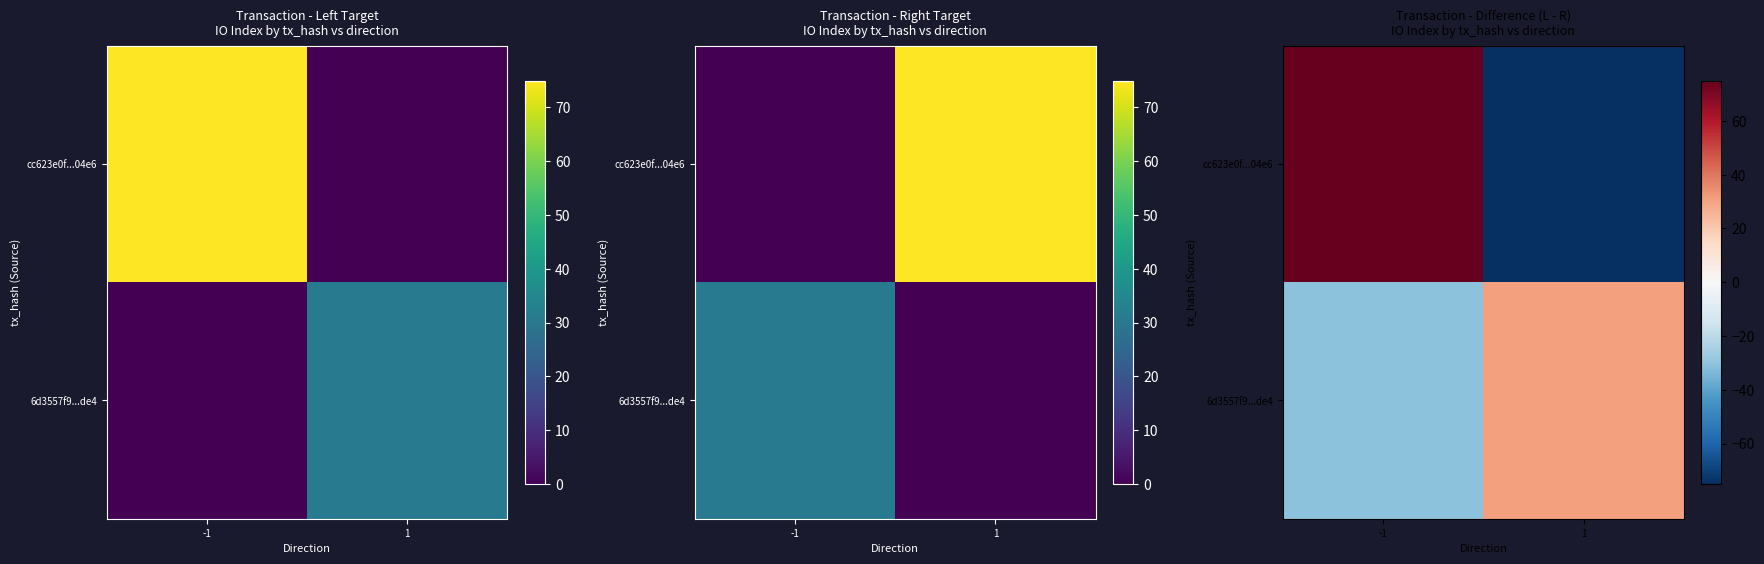

How many data points in cc623e0f...04e6 are less than 75?

1